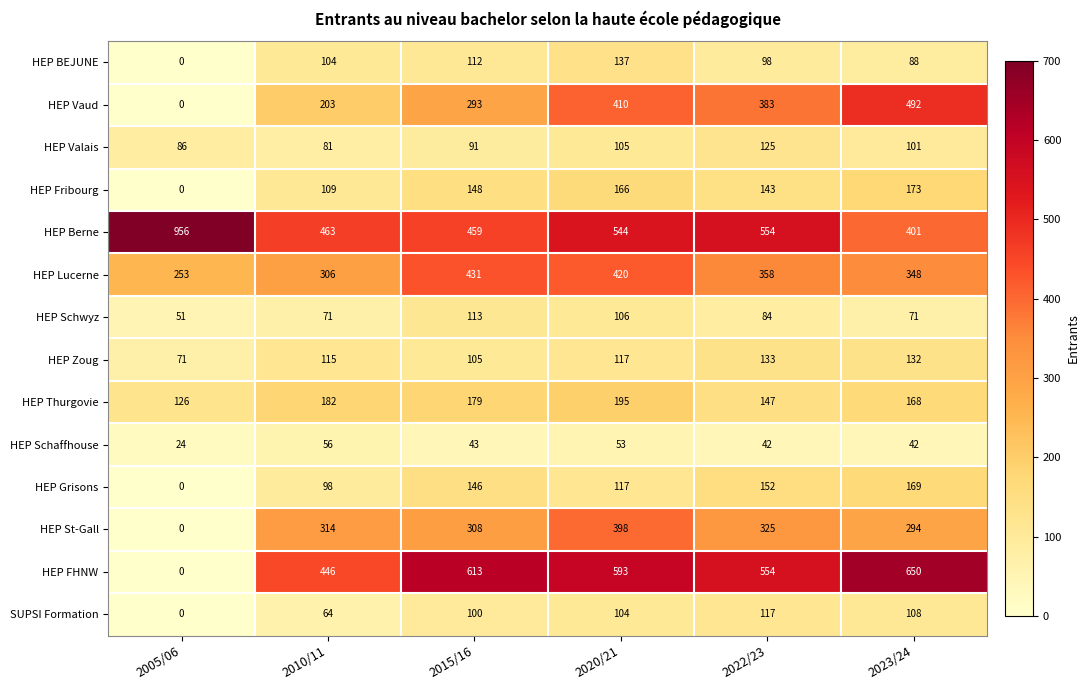

At how many categories does at least one series exceed 937?

1